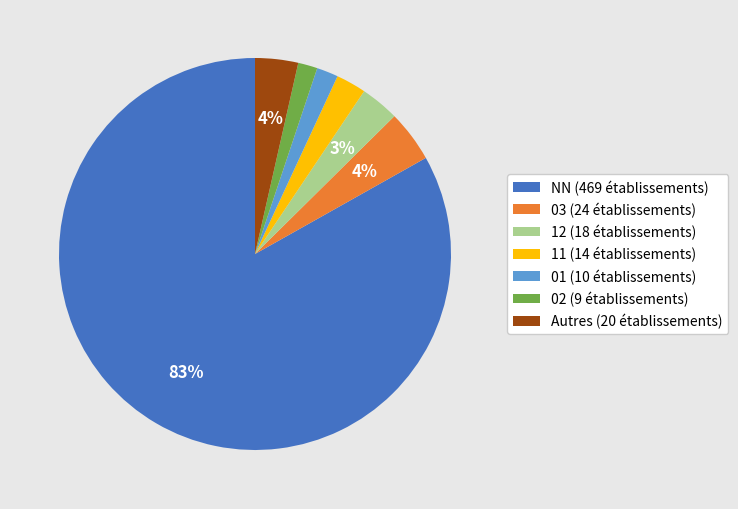

Which slice is the largest?

NN (469 établissements)